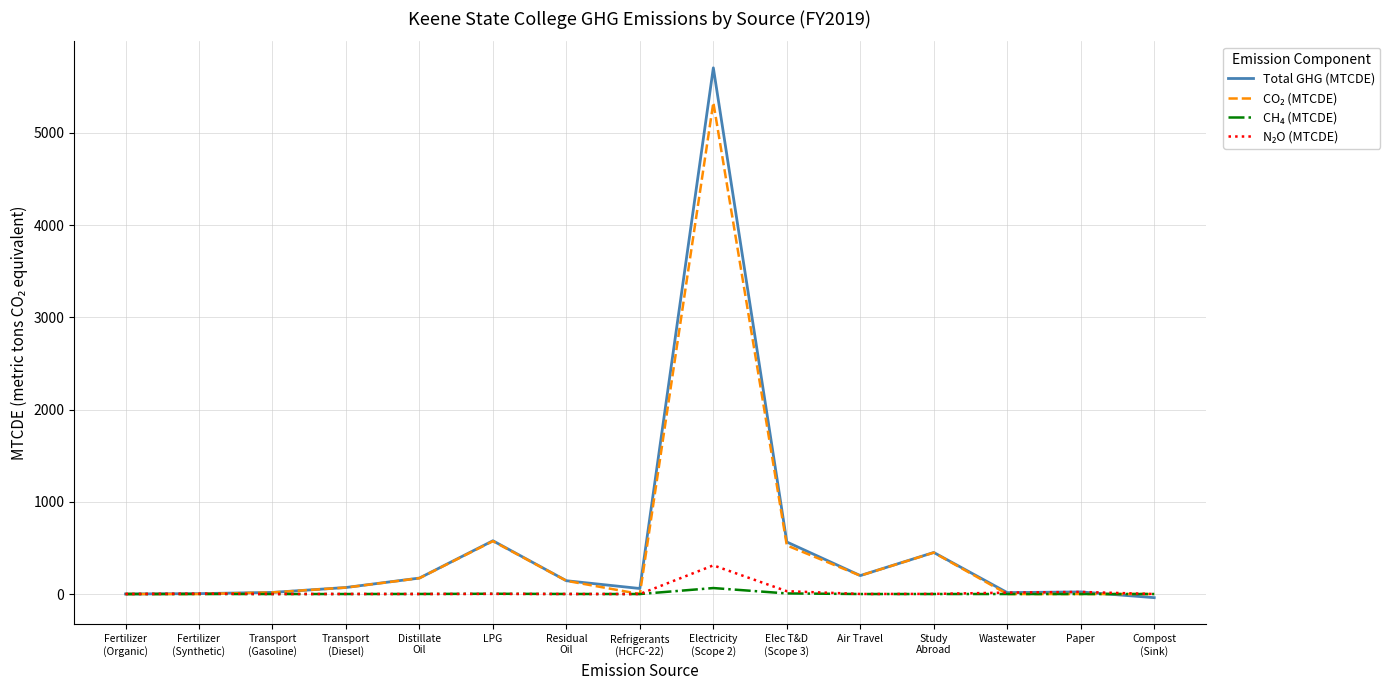

Which series has the widest spread of values?

Total GHG (MTCDE)